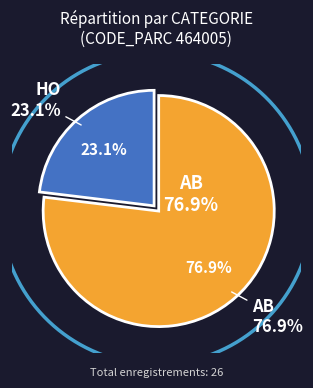

What is the total percentage of AB and HO?

100.0%